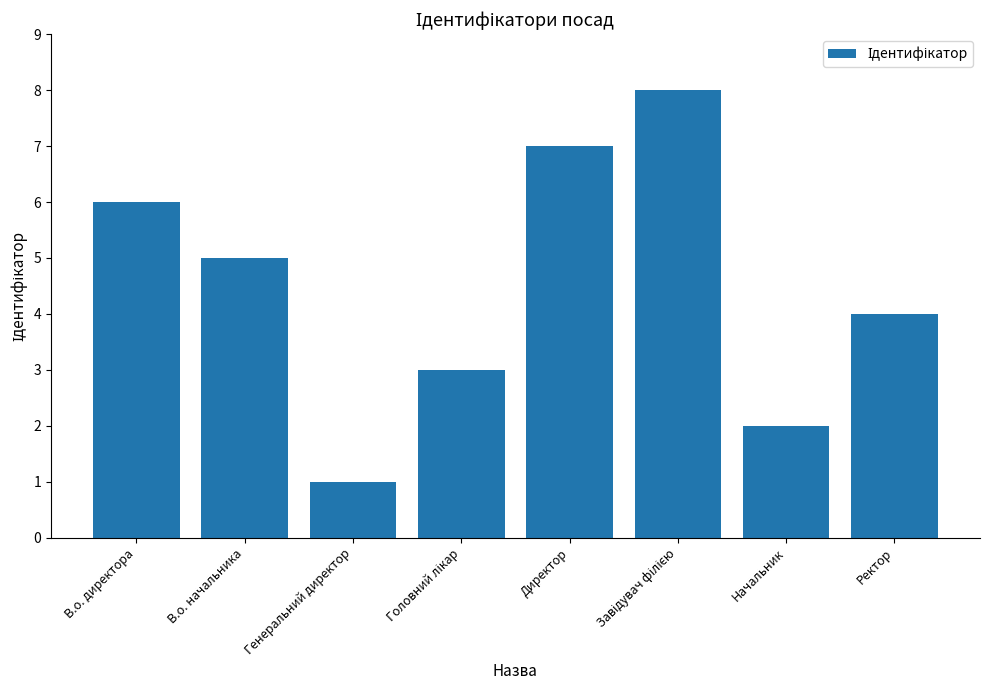

Which category has the lowest value across all series?

Генеральний директор